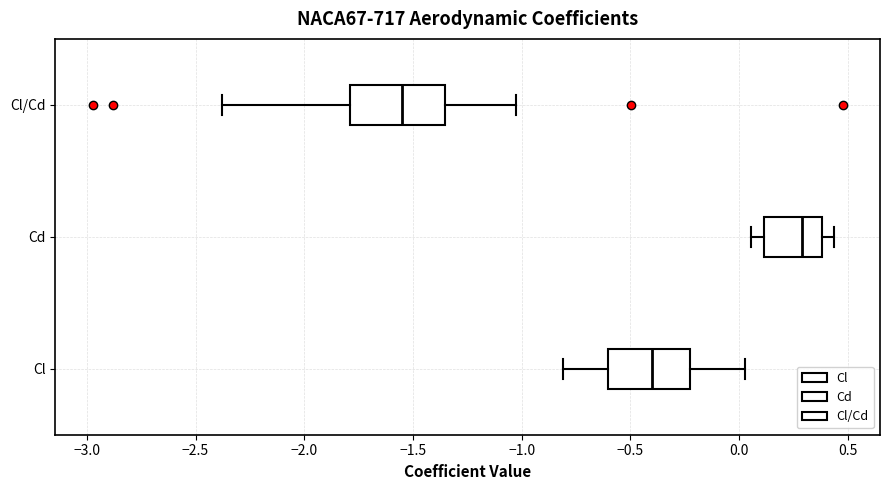

Which box's median line is the furthest to the right?

Cd